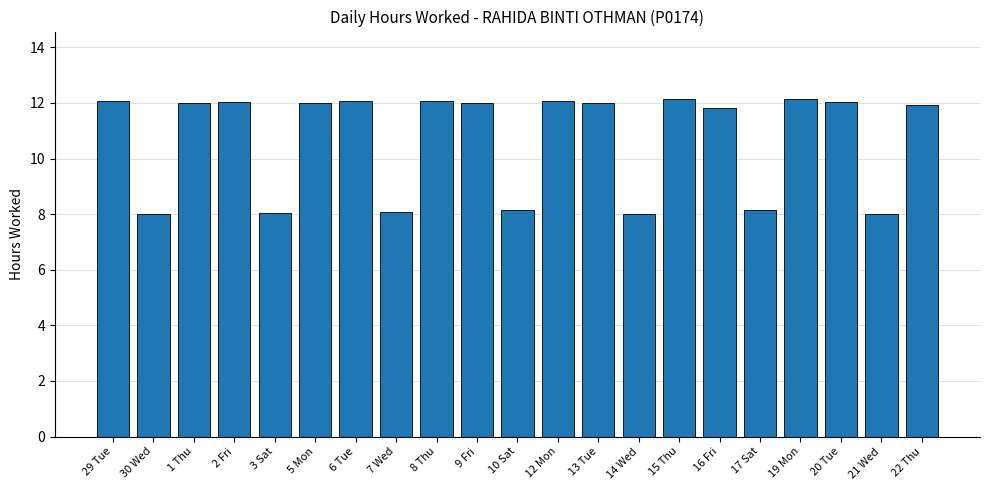

What is the value of the 20th bar from the left?

8.0